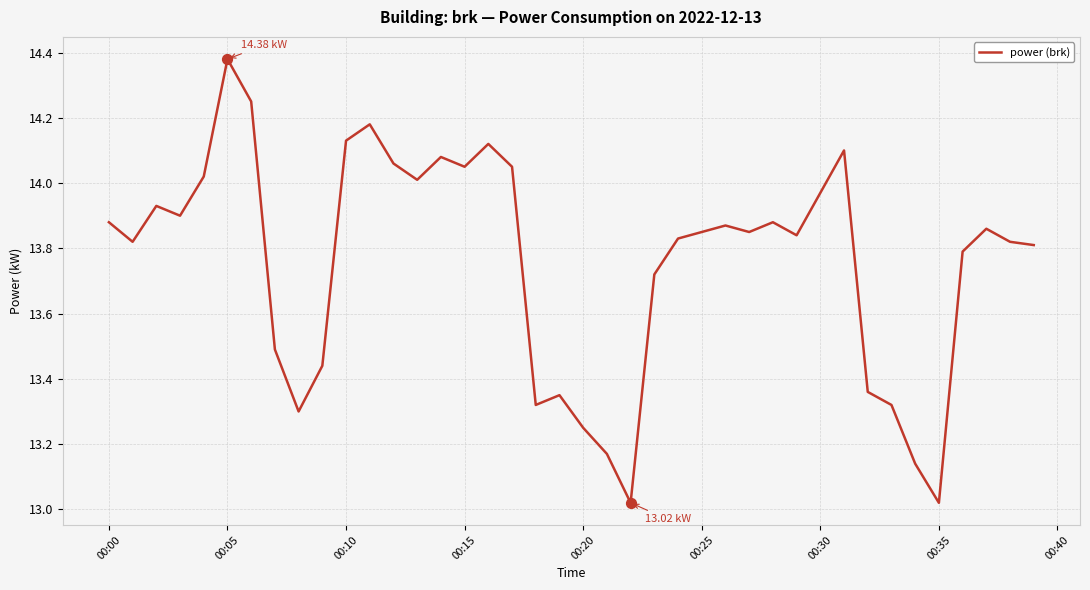

What is the difference between the maximum and minimum values?

1.4